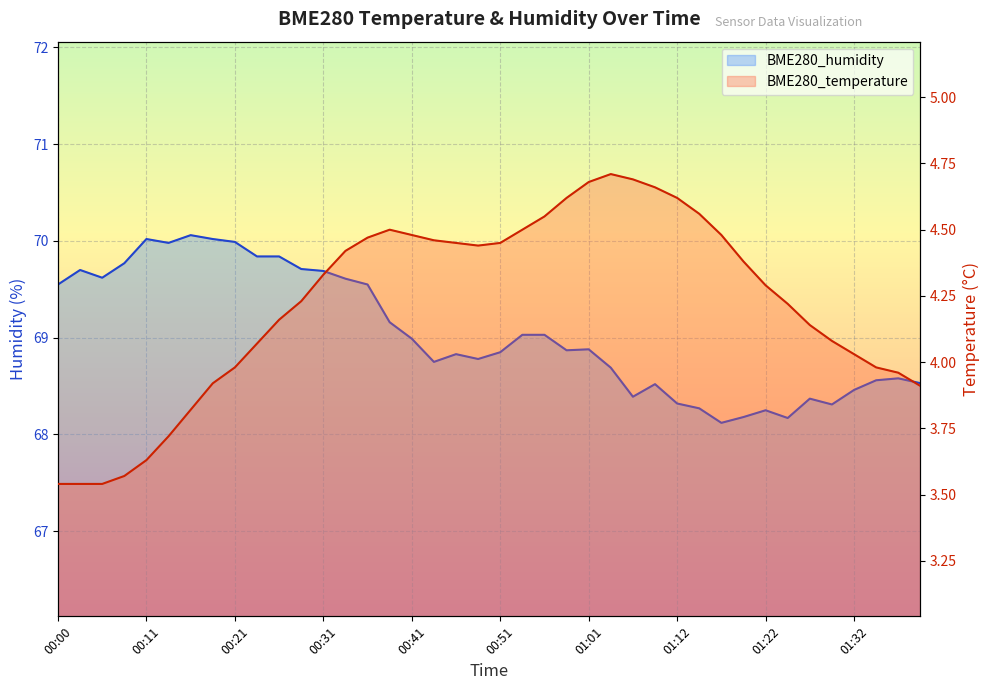

What position from the left is 01:37?

39